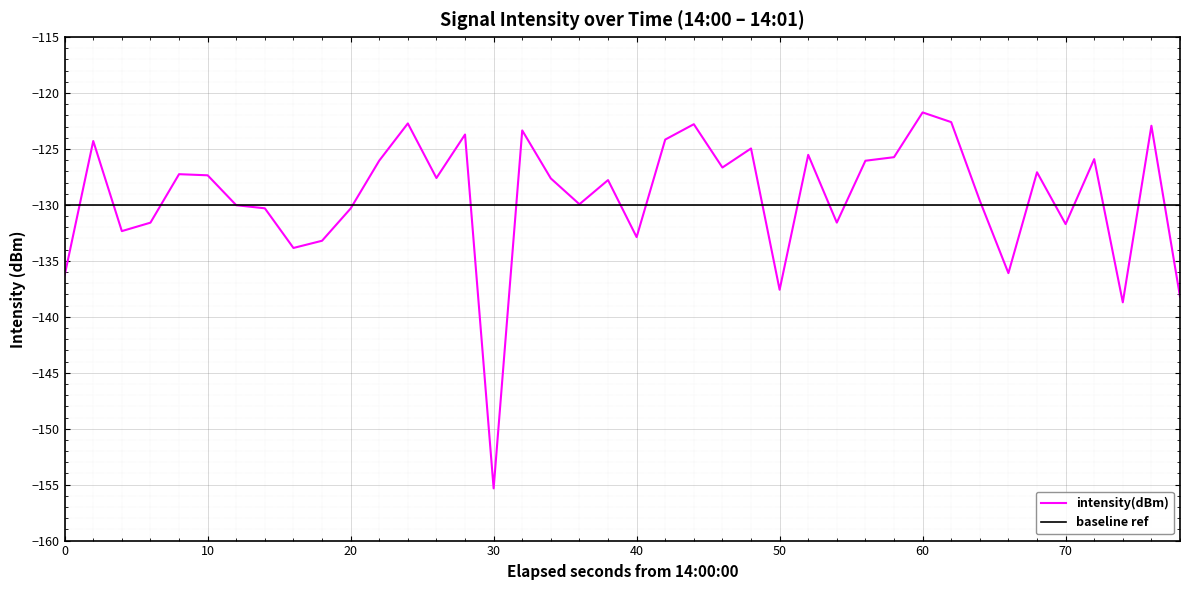

What are all the series names shown in the legend?

intensity(dBm), baseline ref